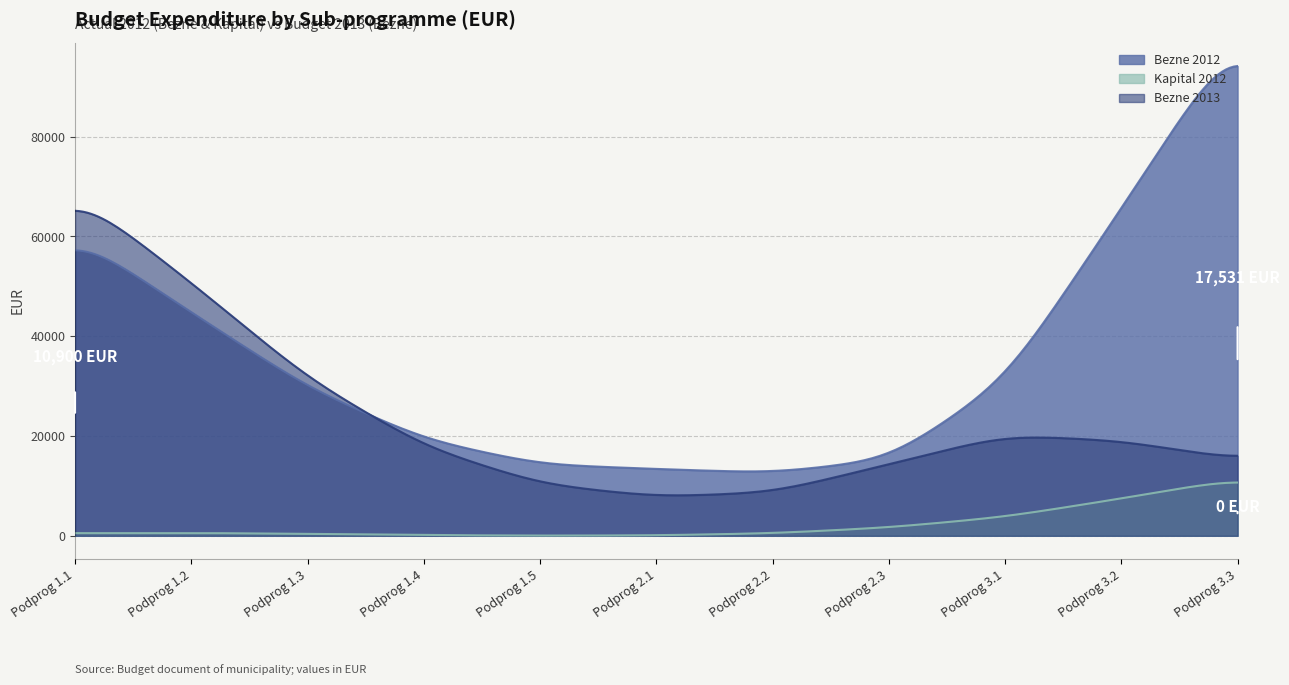

Which series changed the most between Podprog 1.1 and Podprog 3.1?

Bezne 2012